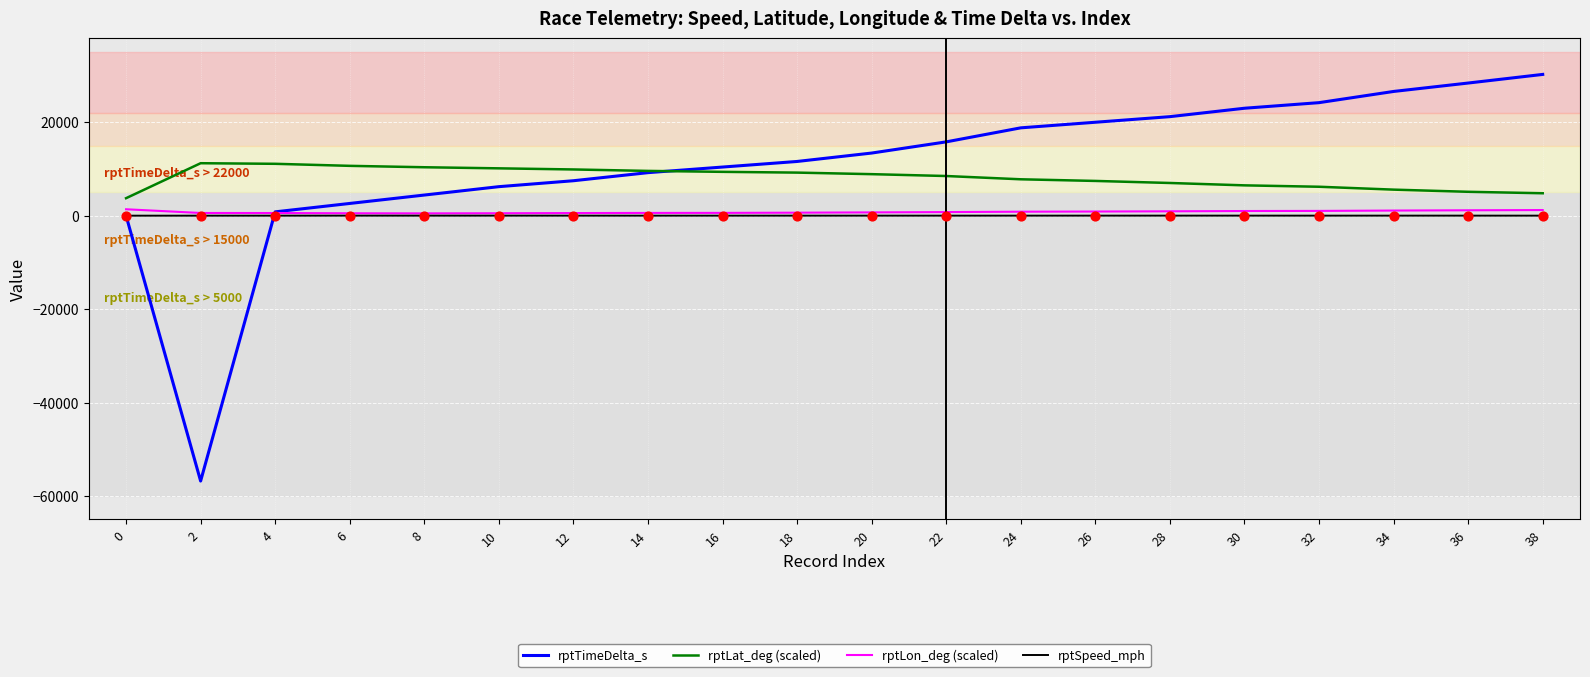

Which series has the largest range (max minus min)?

rptTimeDelta_s